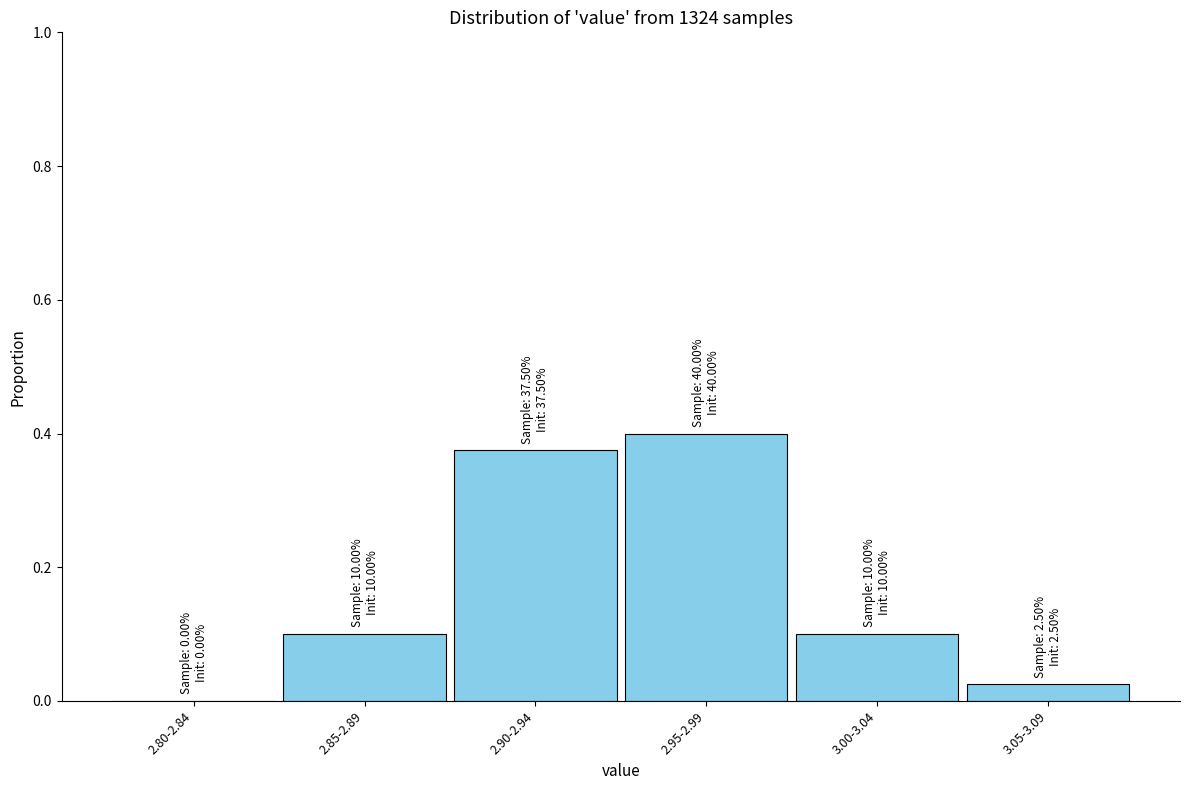

What is the sum of all values?

1.0